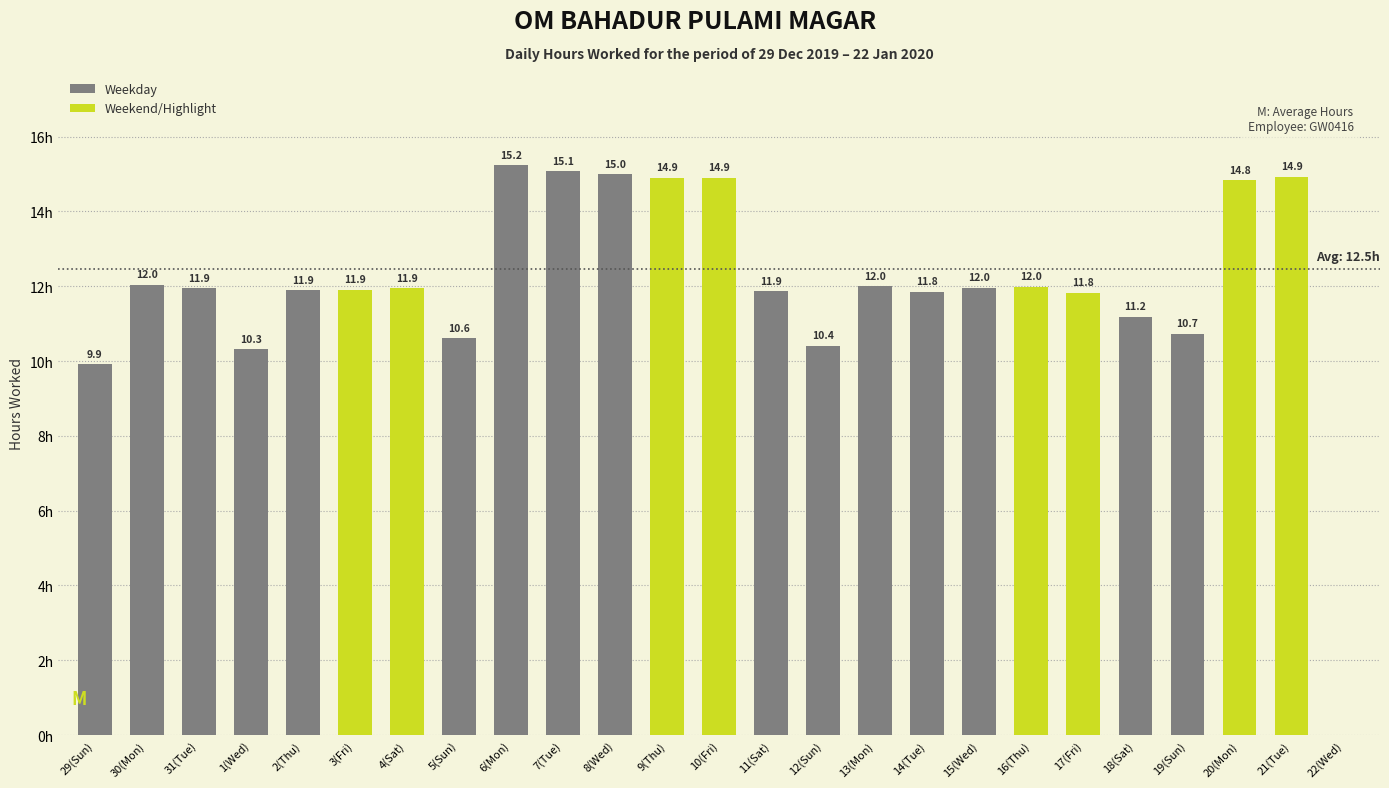

Which category has the highest value across all series?

6(Mon)